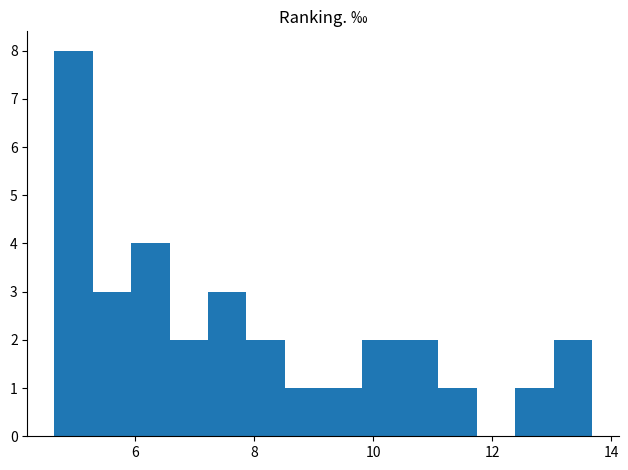

Read against the x-axis, roughly where is the centre of the tallest bar?

5.0